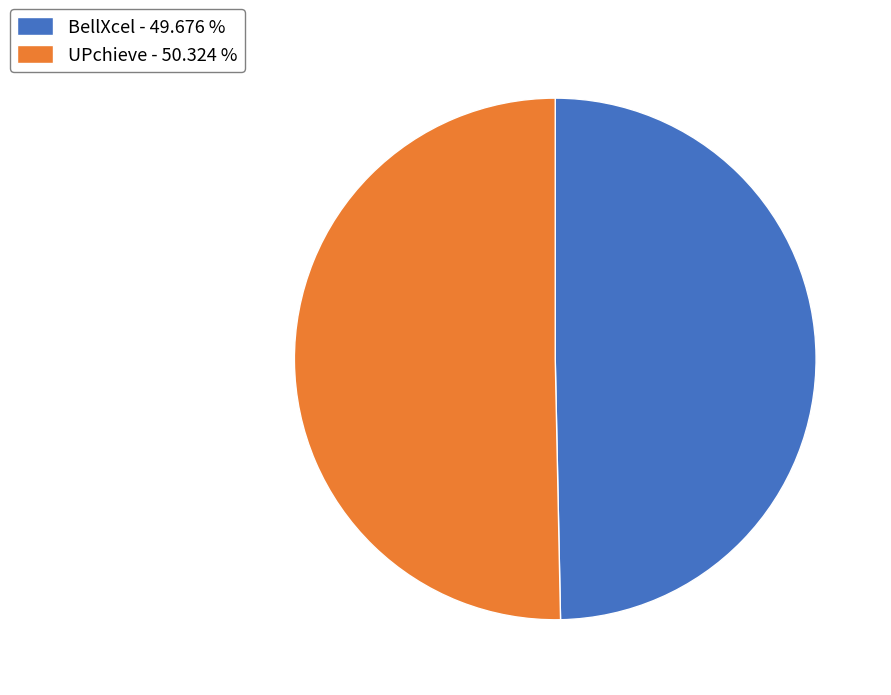

How many slices are in this pie chart?

2